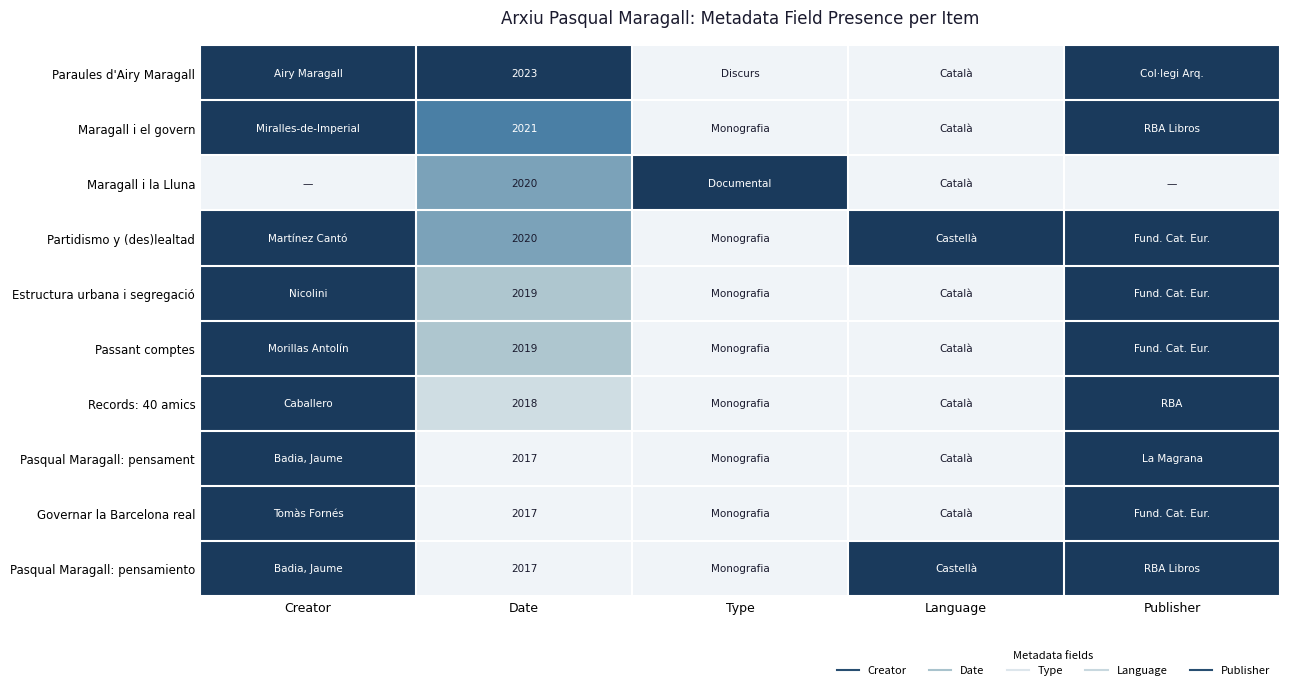

True or false: Passant comptes has a value of 0.3 at Date.

True